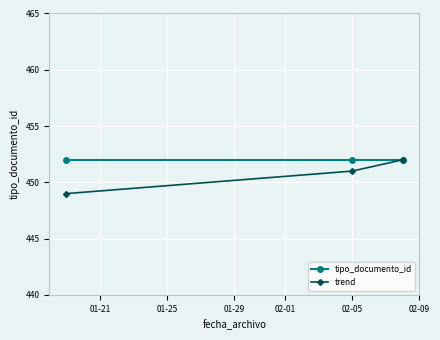

Which series has the widest spread of values?

trend